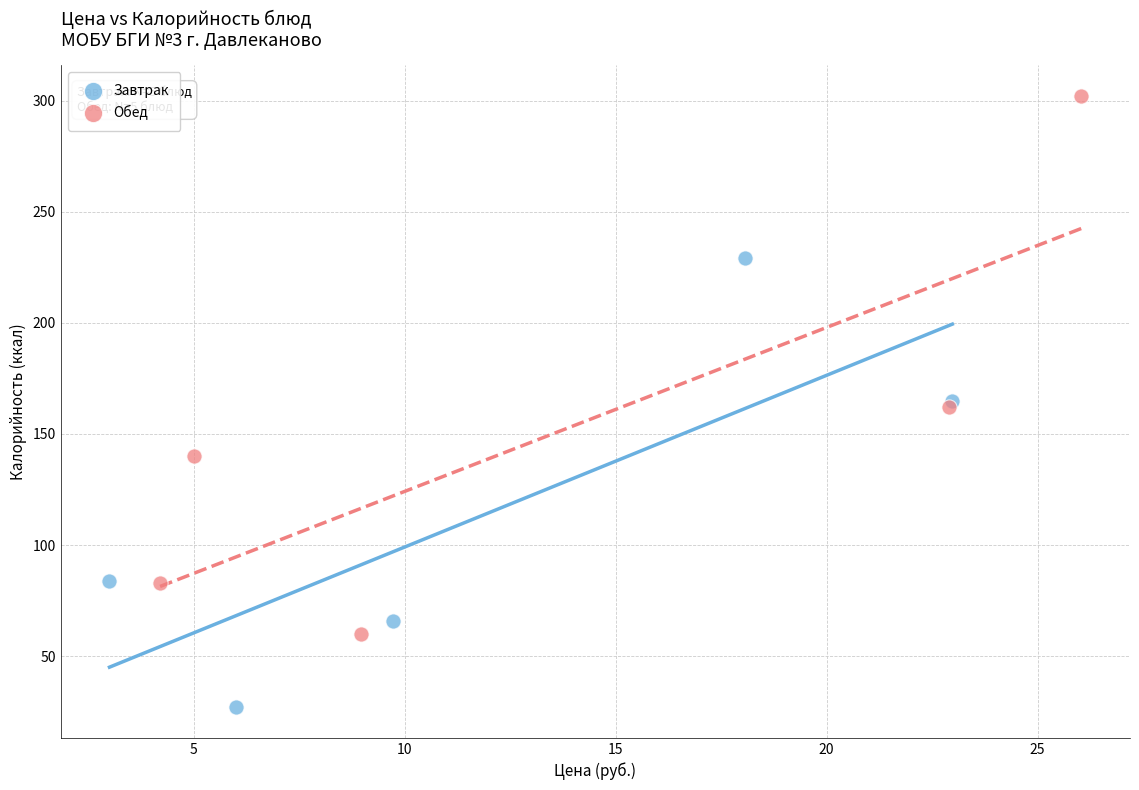

Which series contains the highest Y value?

Обед